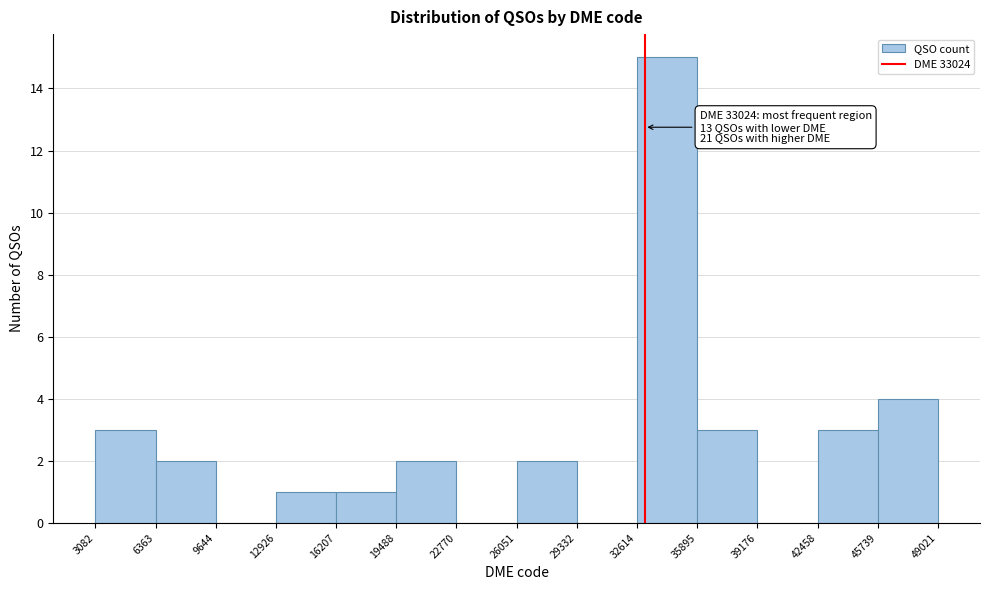

Over which range of the x-axis is the bar tallest?

32614 to 35895